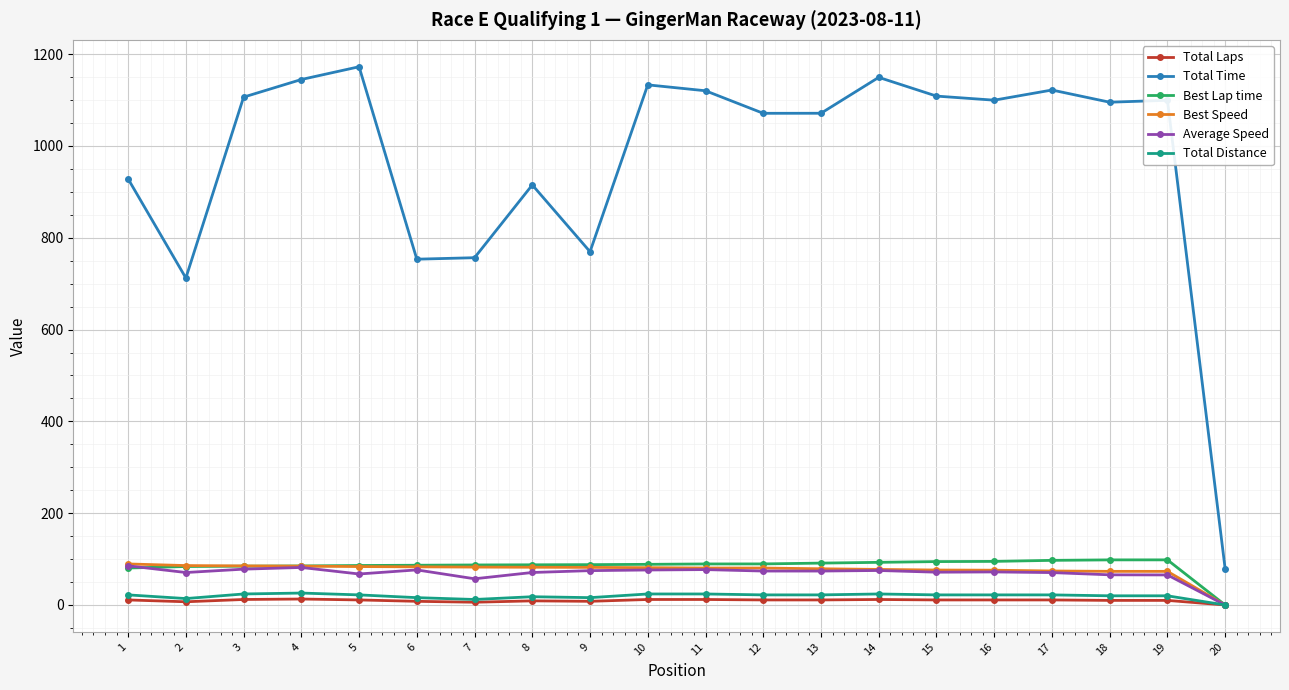

True or false: Average Speed and Total Time cross at least once.

False